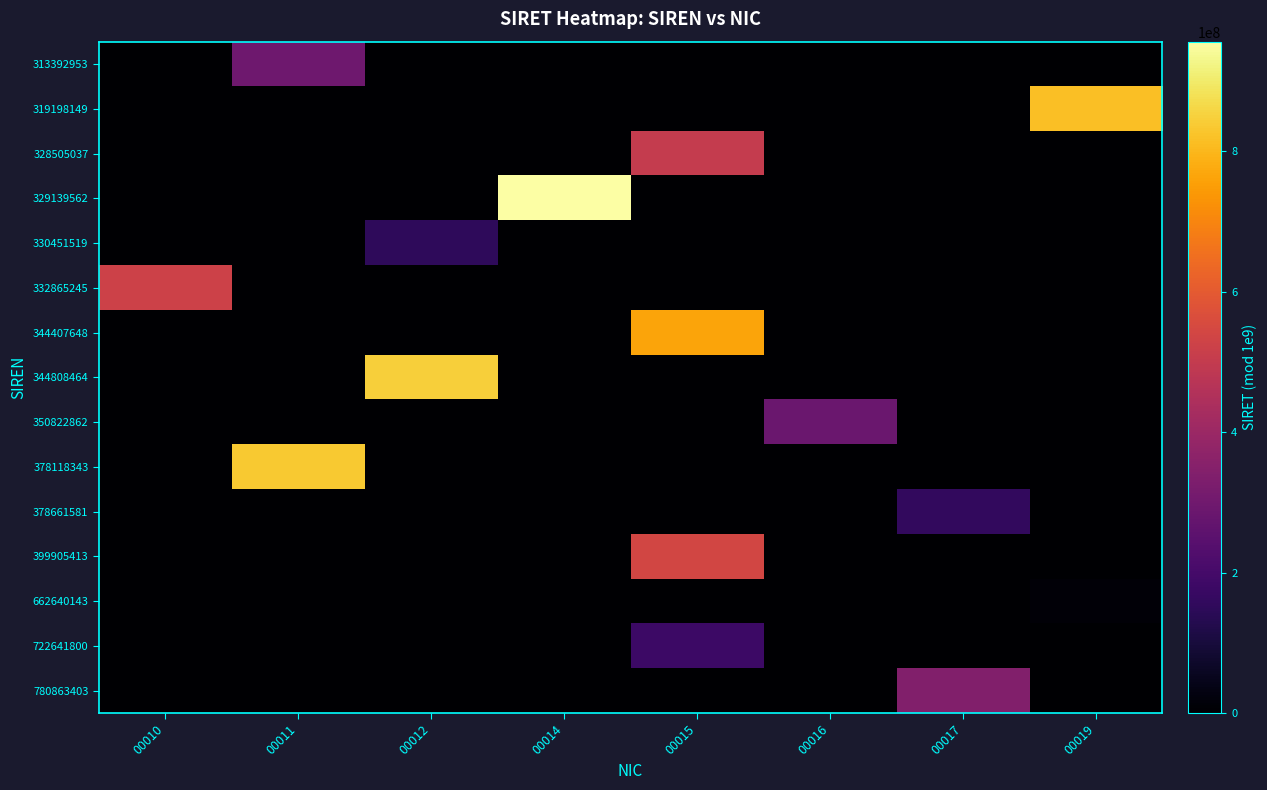

How many categories are shown in the chart?

8